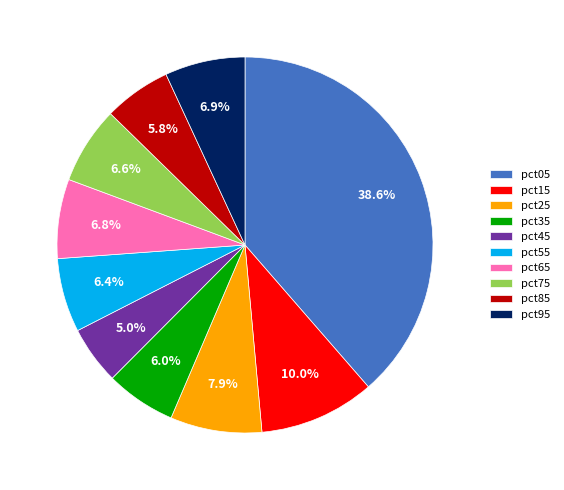

Is there a majority slice in this chart?

No